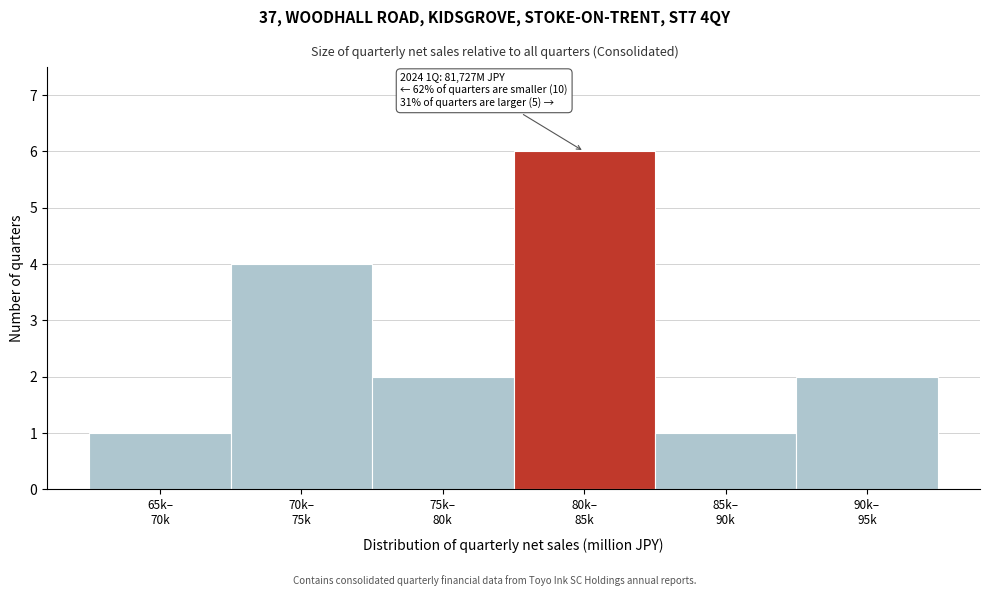

Reading right to left, transcribe all the data shown in this chart.

2	1	6	2	4	1